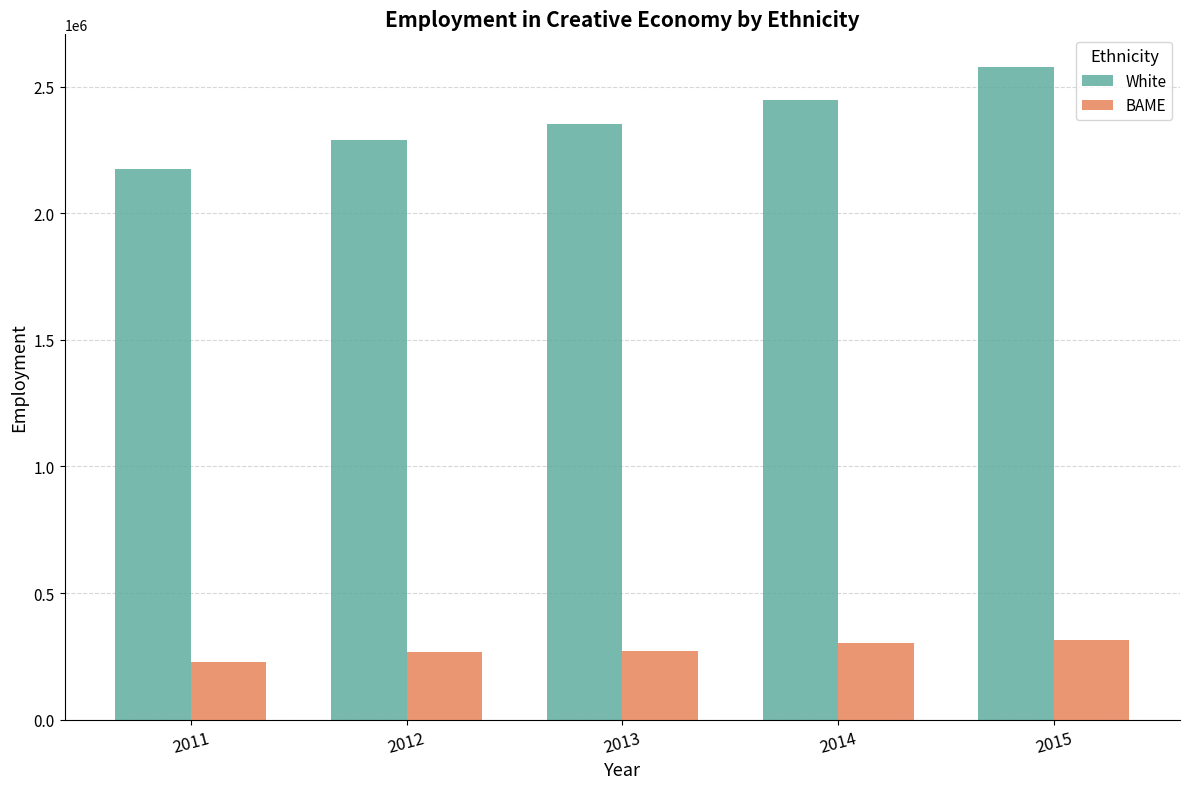

Which series has the widest spread of values?

White